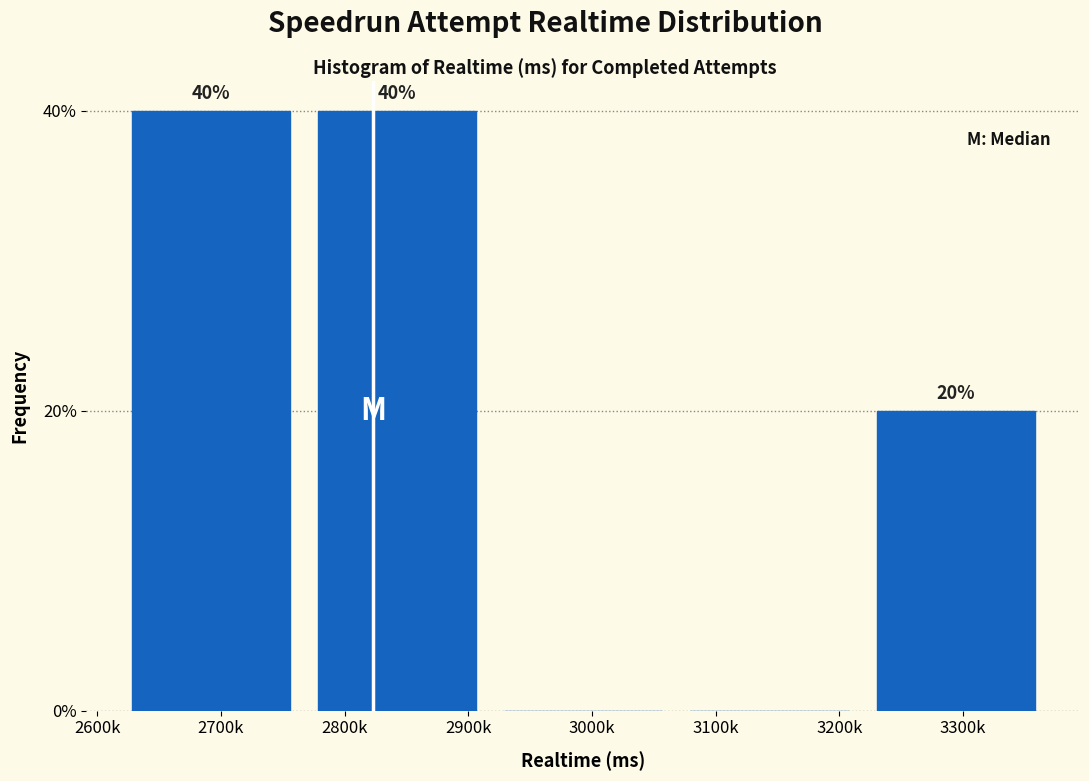

Reading left to right, what are all the values shown in this chart?

2700k=40	2800k=40	3000k=0	3100k=0	3300k=20